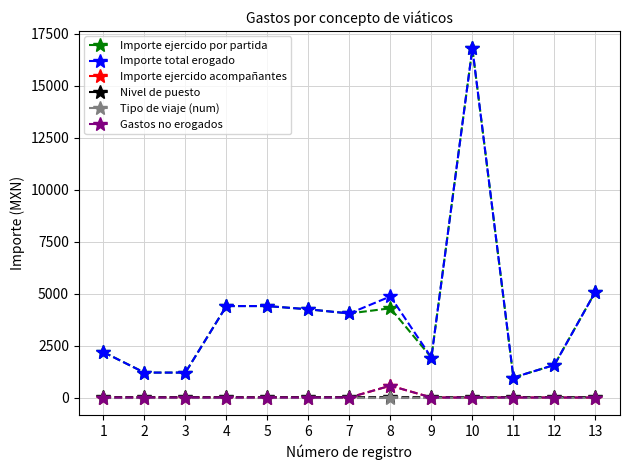

List the labels in order of Nivel de puesto value, smallest first.

10, 4, 5, 1, 2, 3, 6, 7, 8, 9, 11, 12, 13